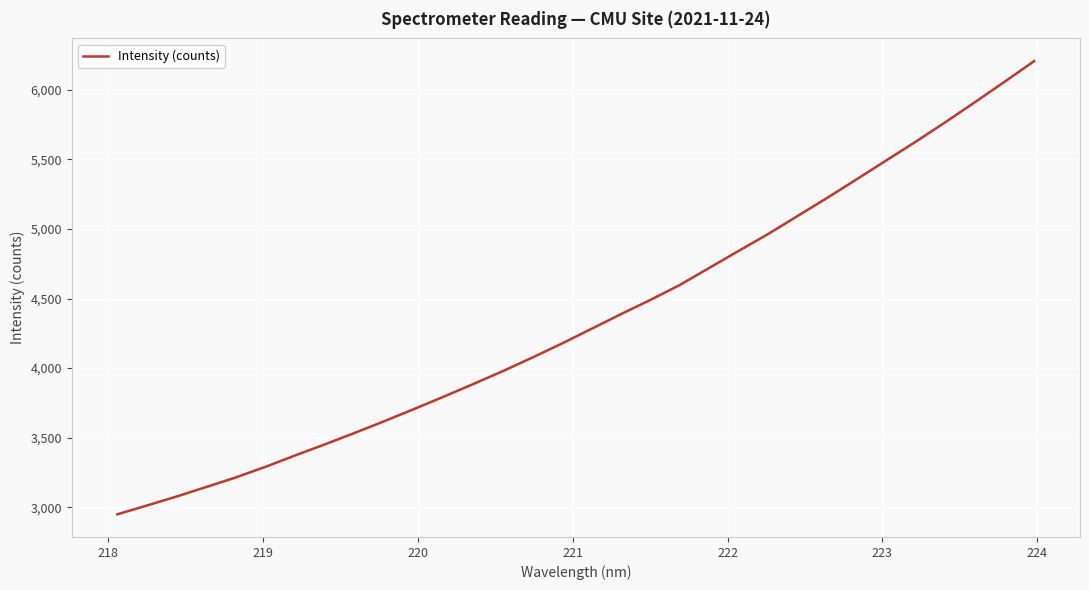

What is the minimum value shown in the chart?

2948.5